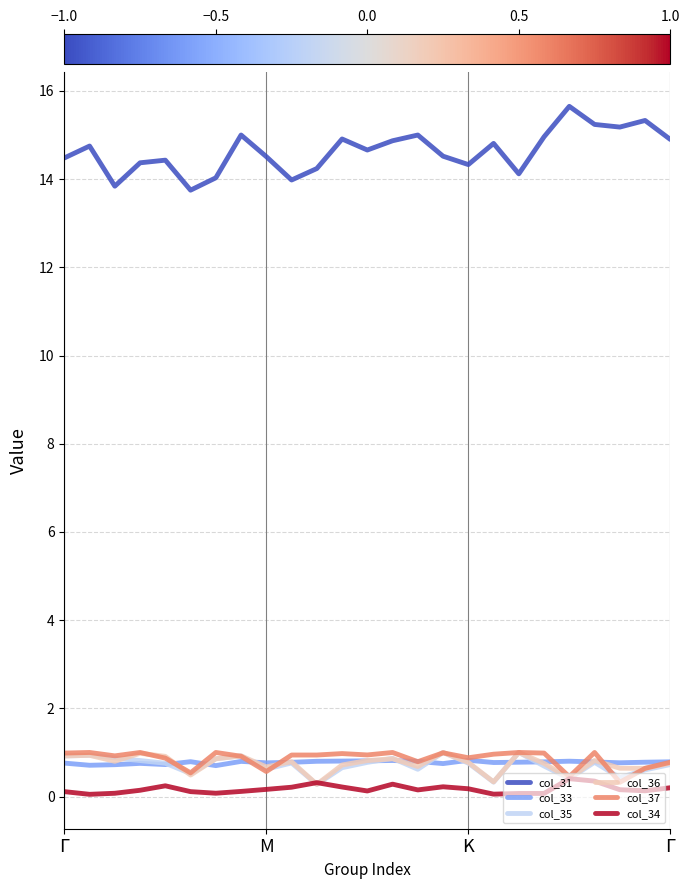

Which series has the widest spread of values?

col_31